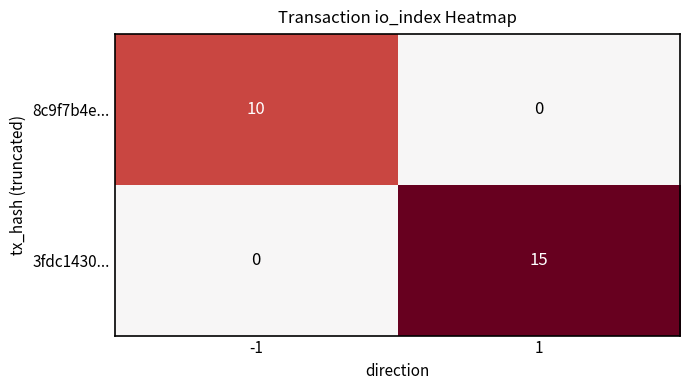

Is it true that 8c9f7b4e... equals 10 at -1?

True